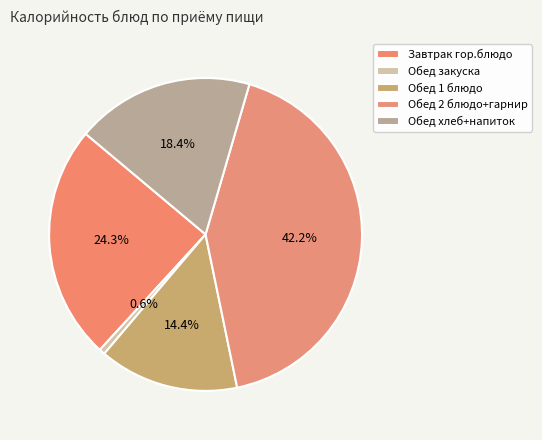

To the nearest percent, what is the difference between the Завтрак гор.блюдо and Обед закуска slice percentages?

24%